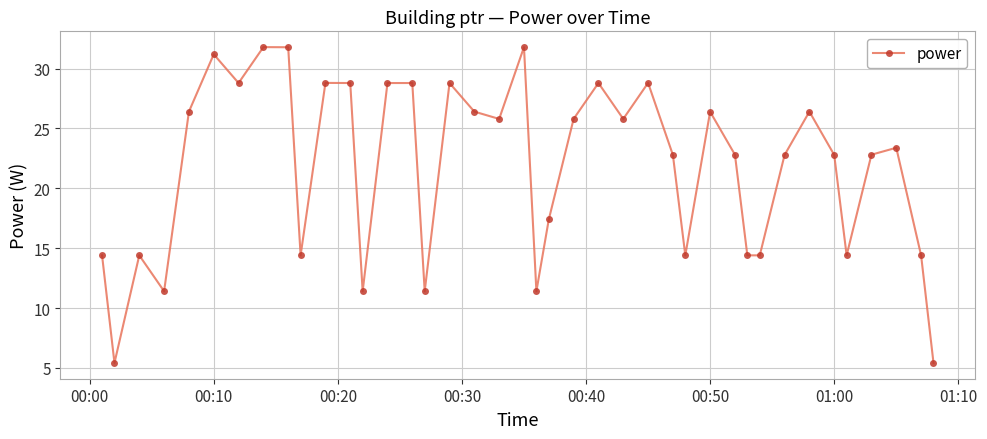

Does the chart have visible grid lines?

Yes